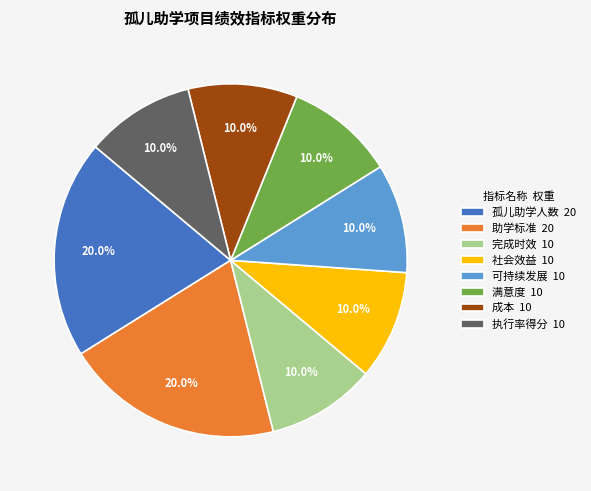

How much of the chart is everything except 成本?

90.0%